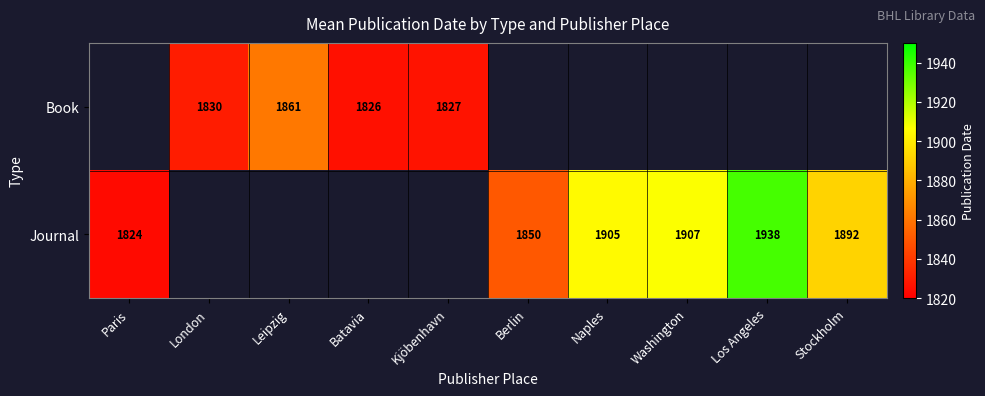

The value of Journal at Los Angeles is 1938. True or false?

True